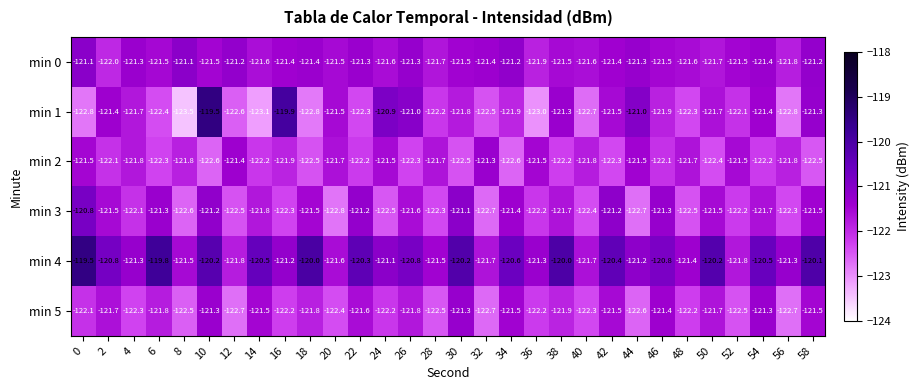

Is it true that min 1 equals -121.3 at 58?

True